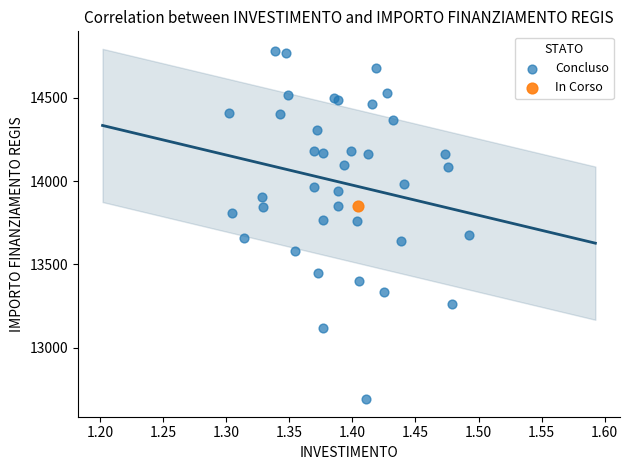

What are all the series names shown in the legend?

Concluso, In Corso